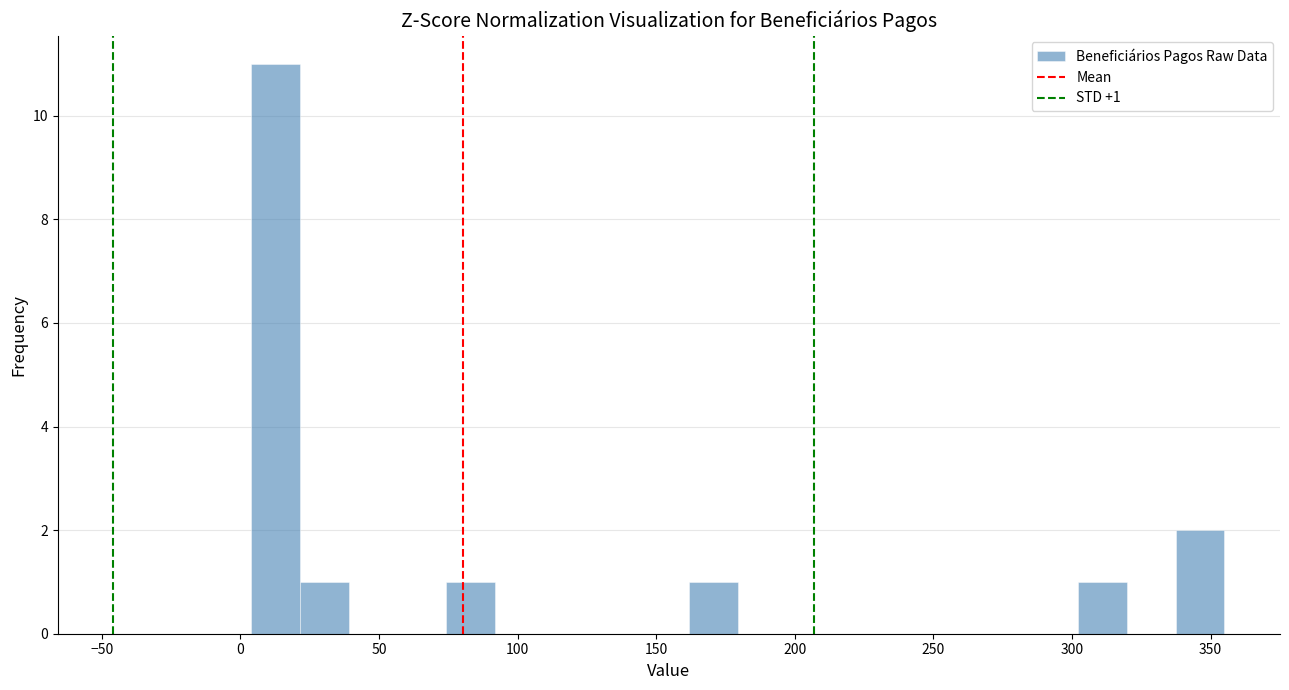

Read against the x-axis, roughly where is the centre of the tallest bar?

15